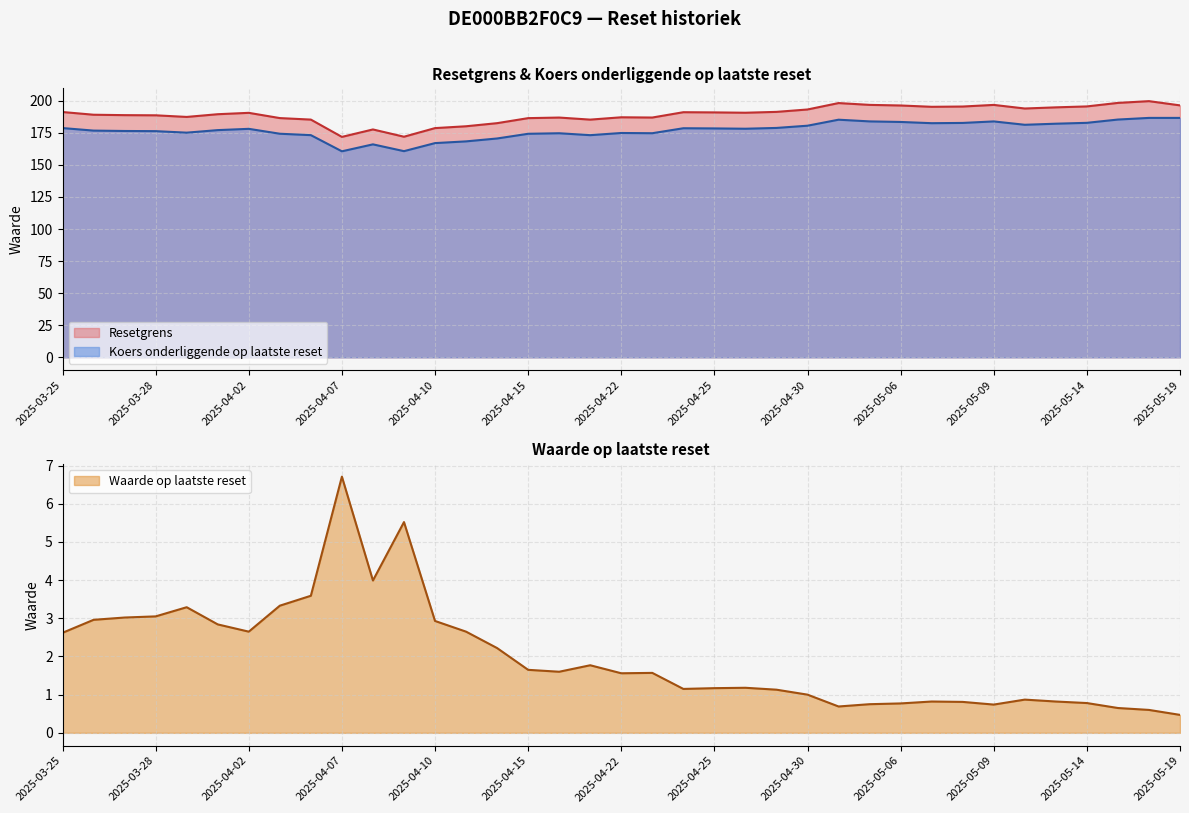

Which series has the largest range (max minus min)?

Resetgrens